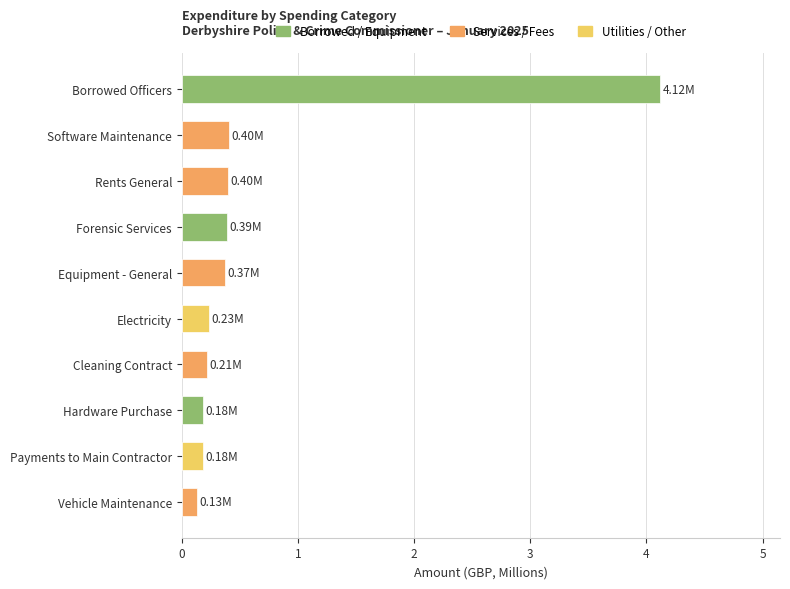

Which category has the highest value across all series?

Borrowed Officers